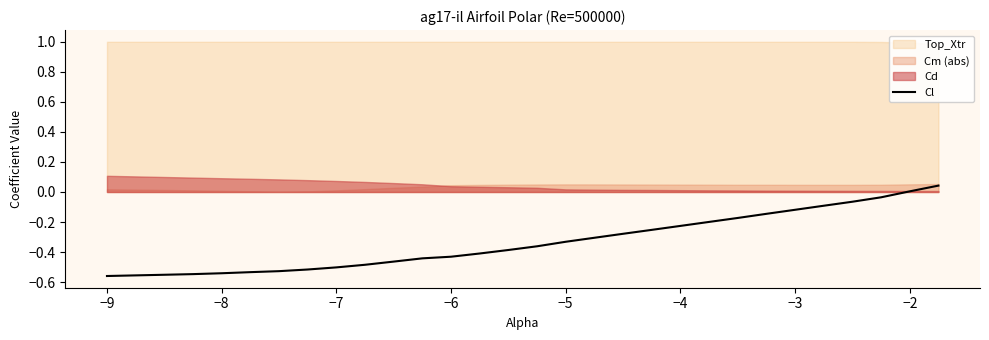

True or false: there are more than 1 points higher than both neighbors.

False